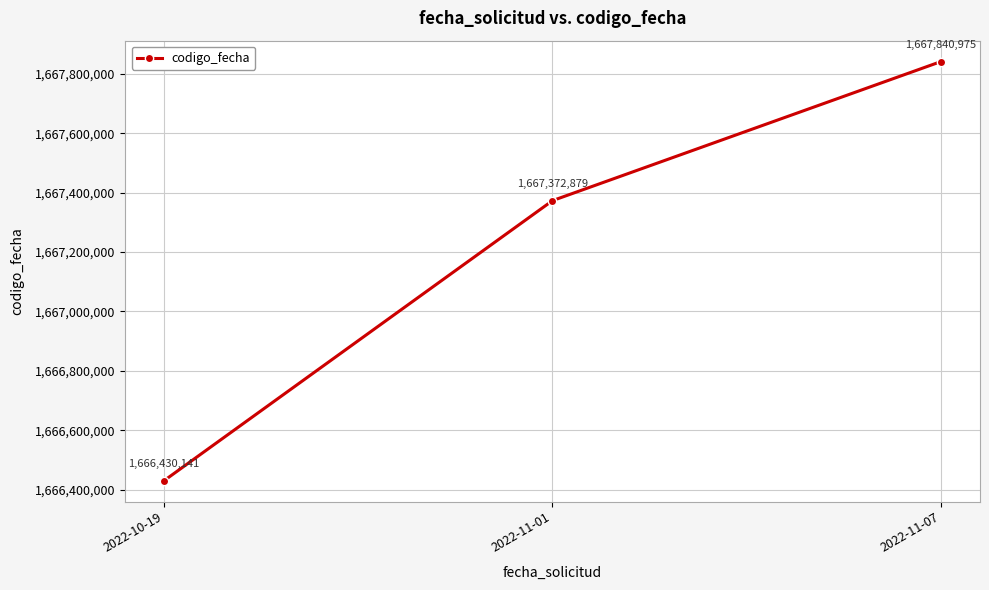

Rank the categories by value from highest to lowest.

2022-11-07, 2022-11-01, 2022-10-19